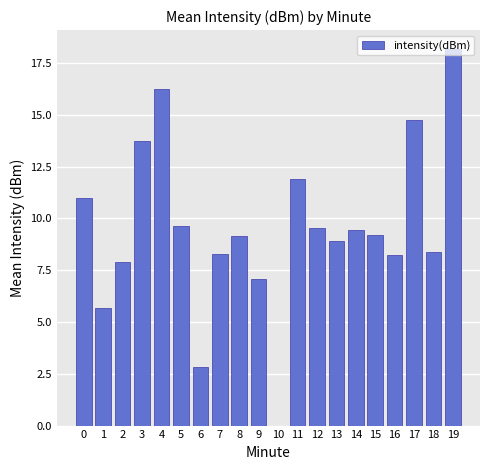

At which category does the chart reach its peak across all series?

19